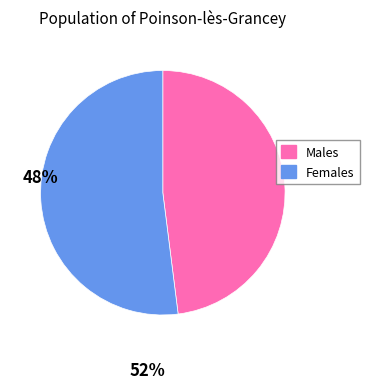

Do Females and Males together represent more than half of the pie?

Yes